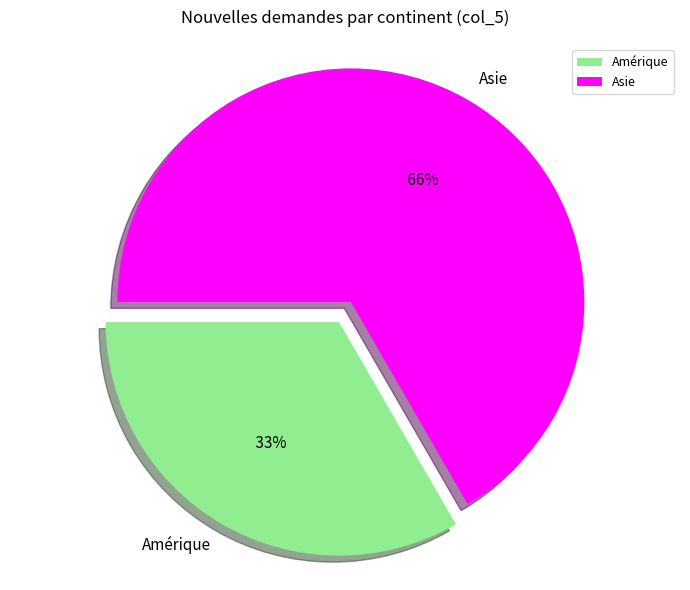

Does Amérique account for over 50% of the chart?

No